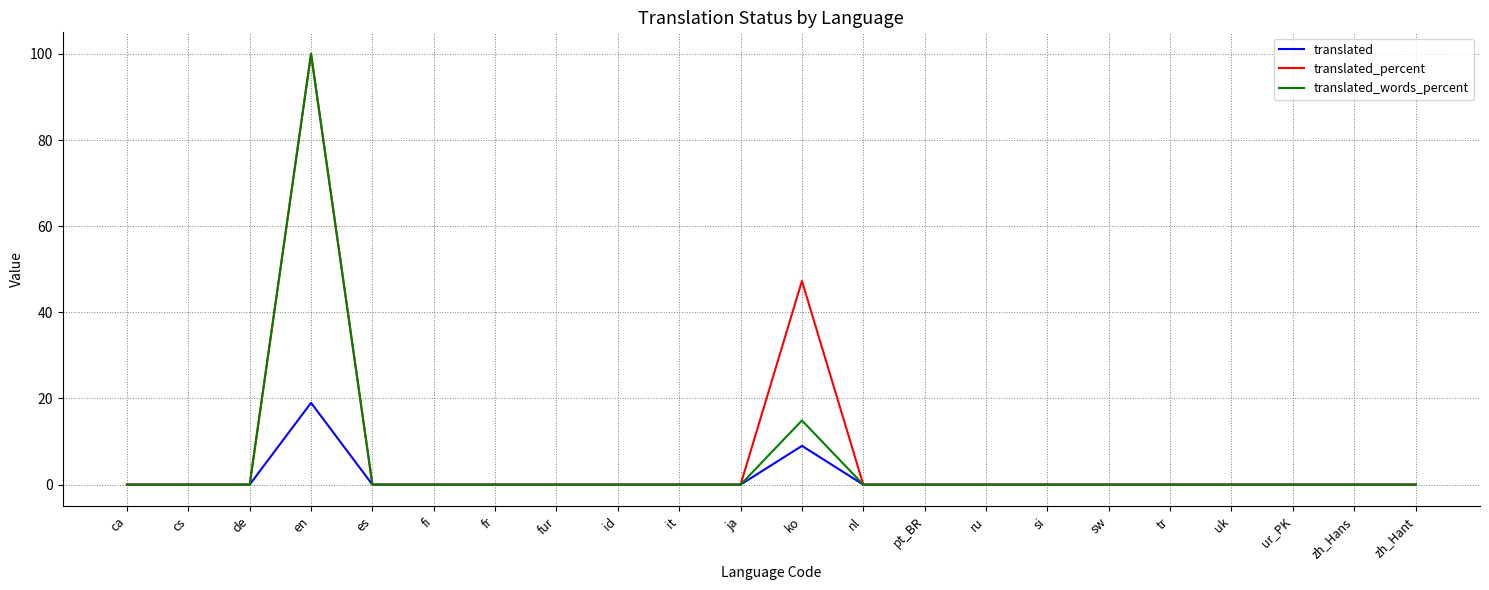

At which label is translated_percent closest to 50?

ko